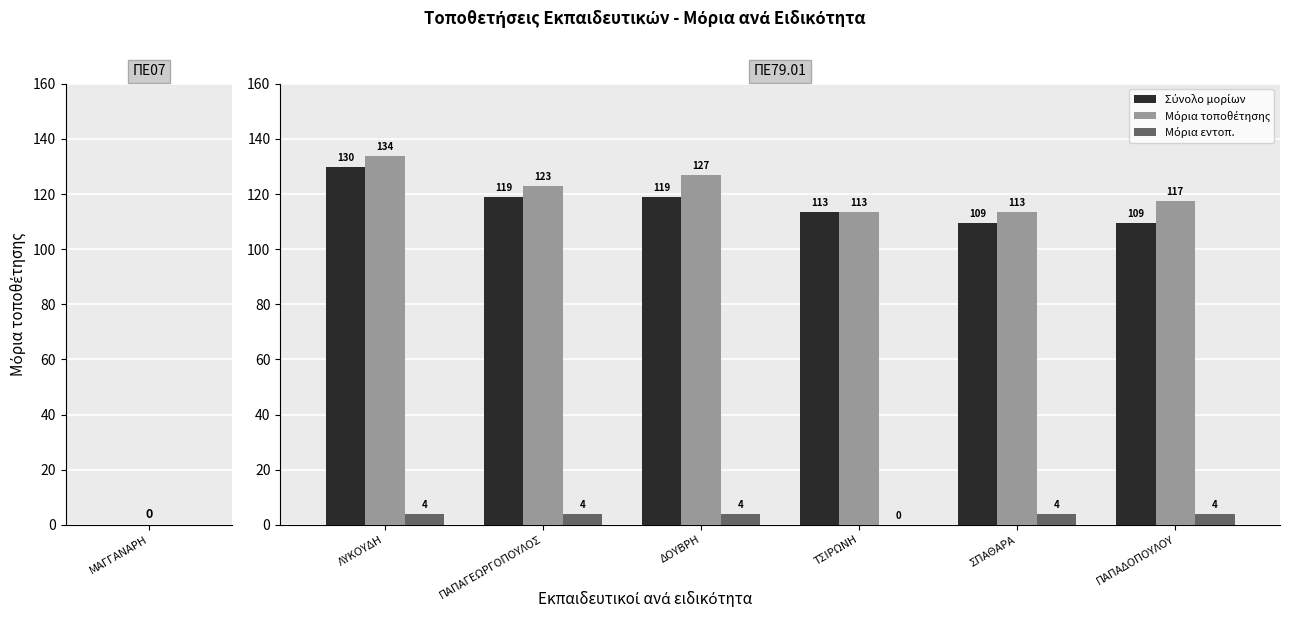

What is the total value across all series at ΠΑΠΑΓΕΩΡΓΟΠΟΥΛΟΣ?

246.0